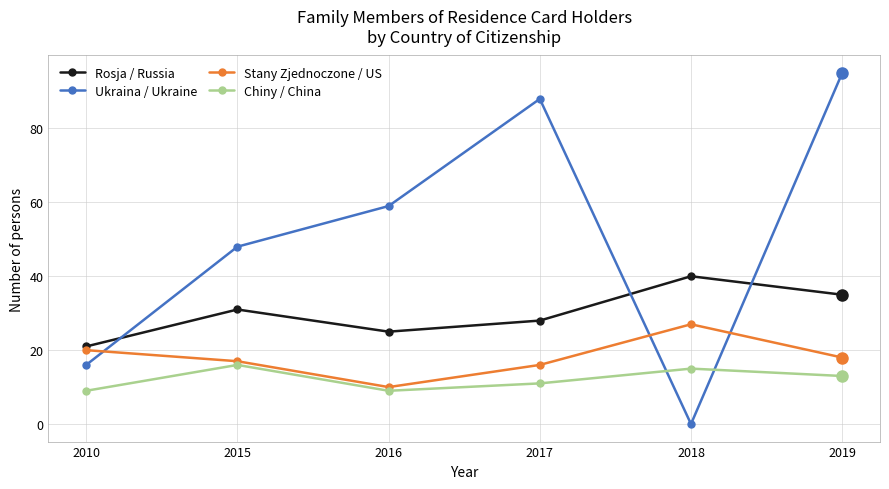

How many lines are shown in the chart?

4